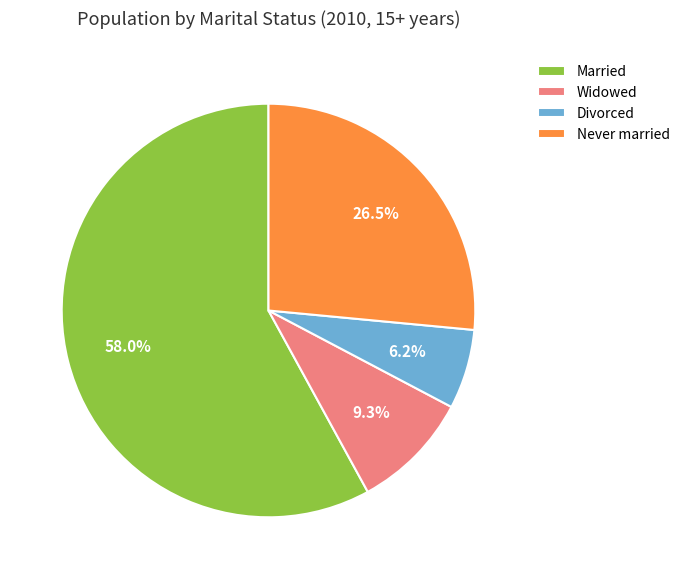

How much of the chart is everything except Widowed?

90.7%